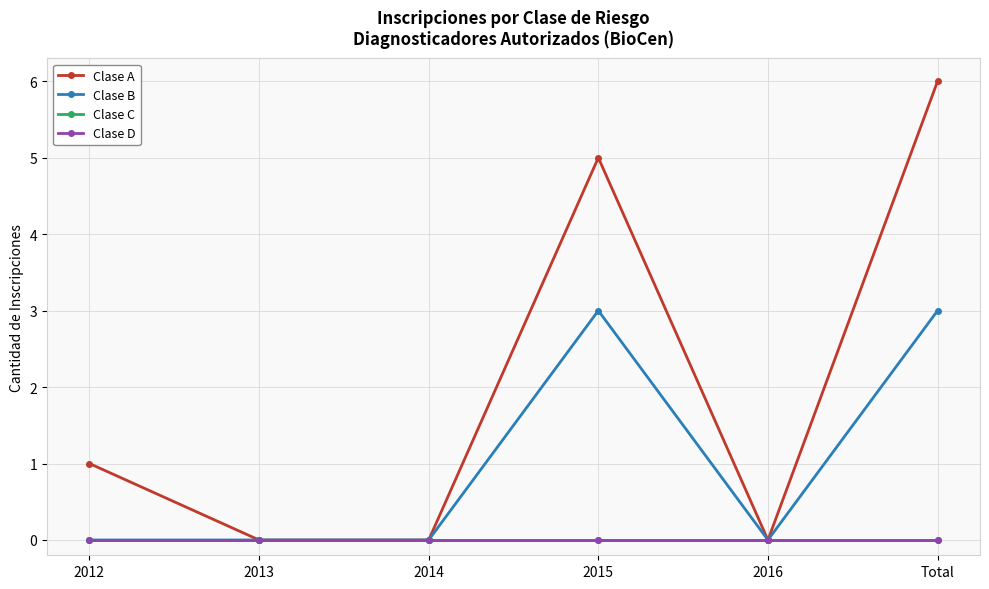

What value does the Clase A series have at Total?

6